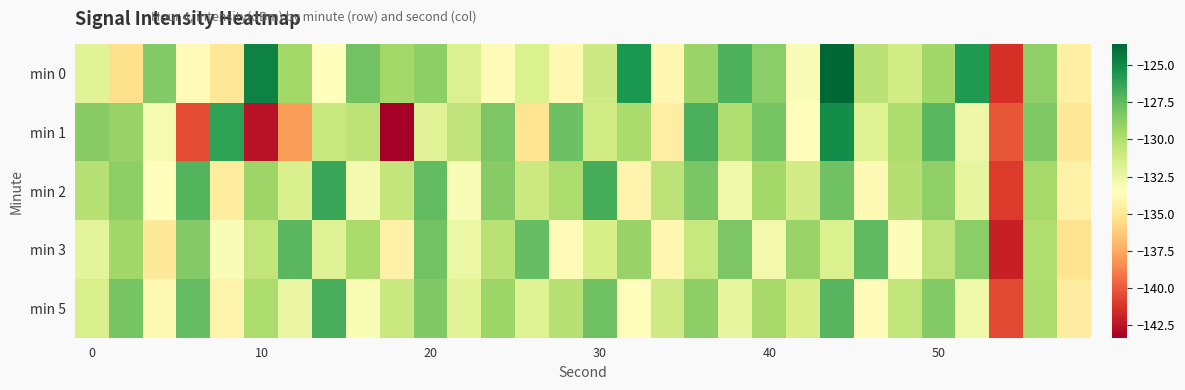

Which series has the widest spread of values?

min 1